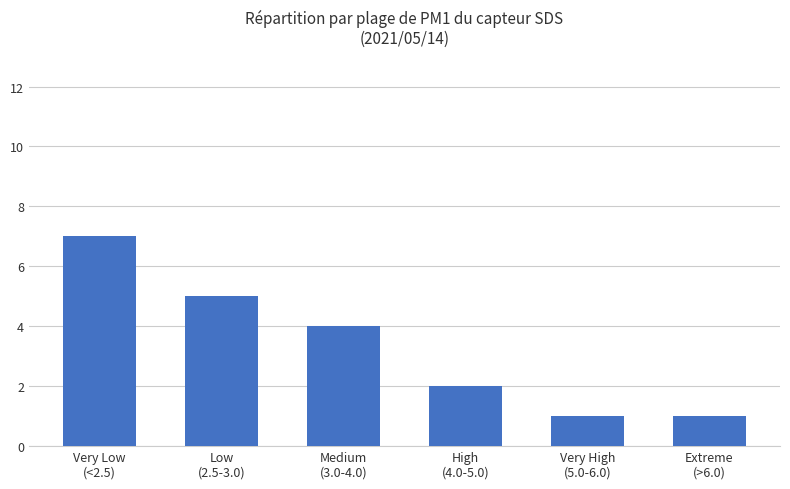

Reading right to left, list all the values displayed in this chart.

1	1	2	4	5	7